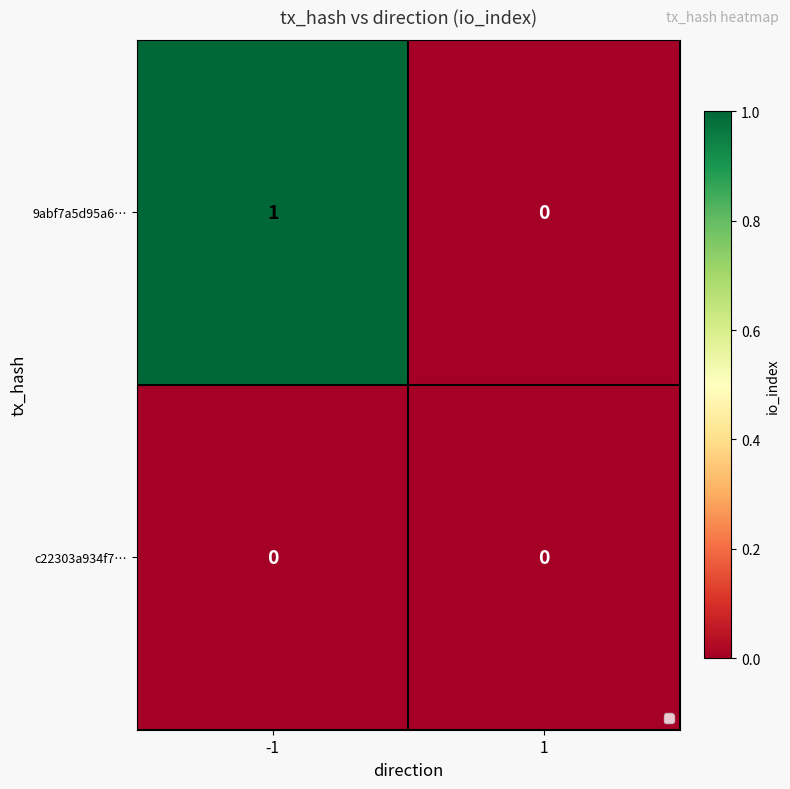

True or false: c22303a934f7… has a value of 0 at 1.

True